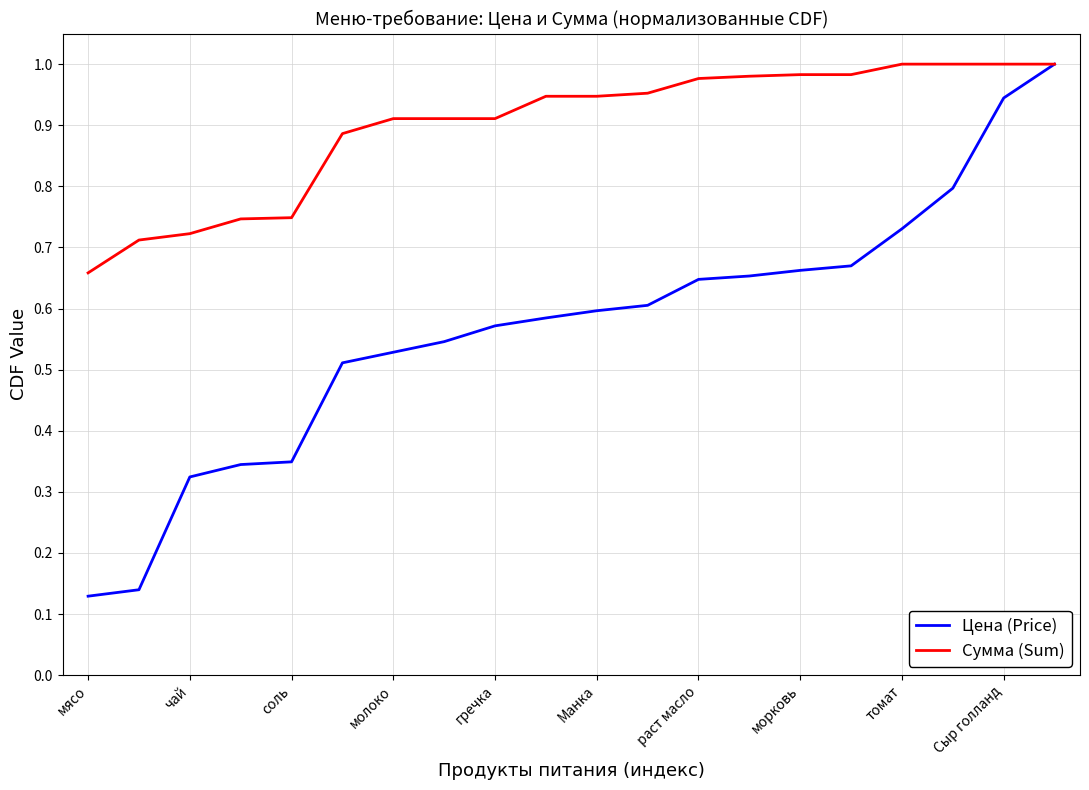

Does the chart display data point markers on the line(s)?

No